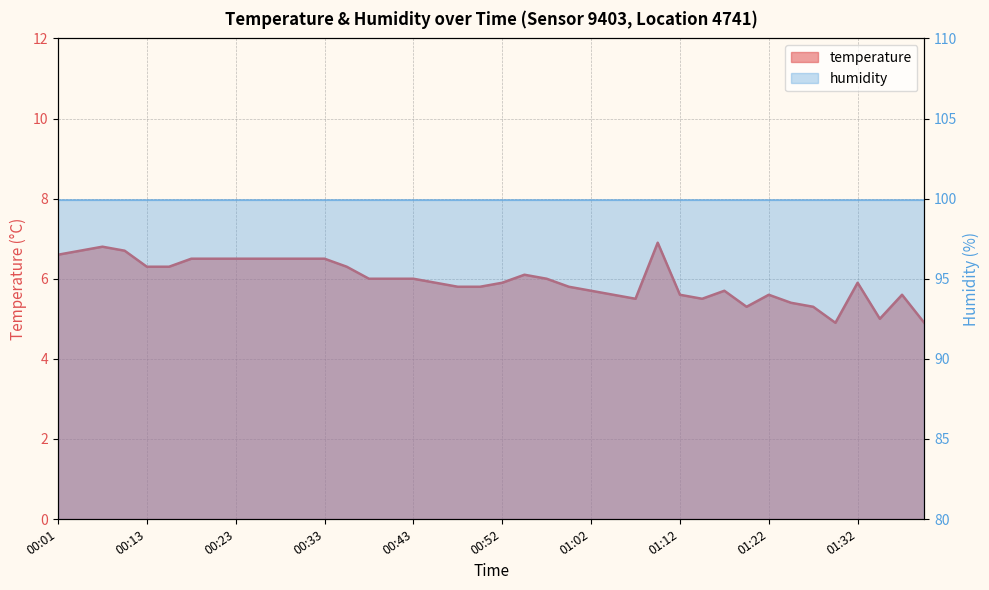

How many lines are shown in the chart?

1